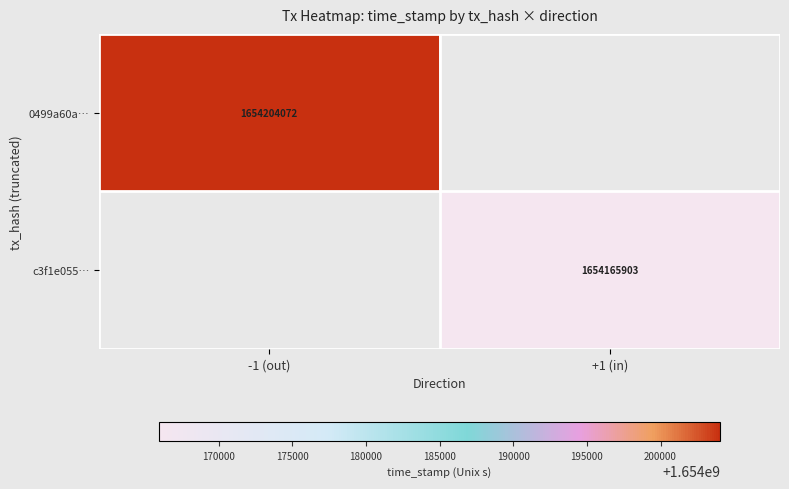

The c3f1e055… series shows 2625775628 at +1 (in). True or false?

False